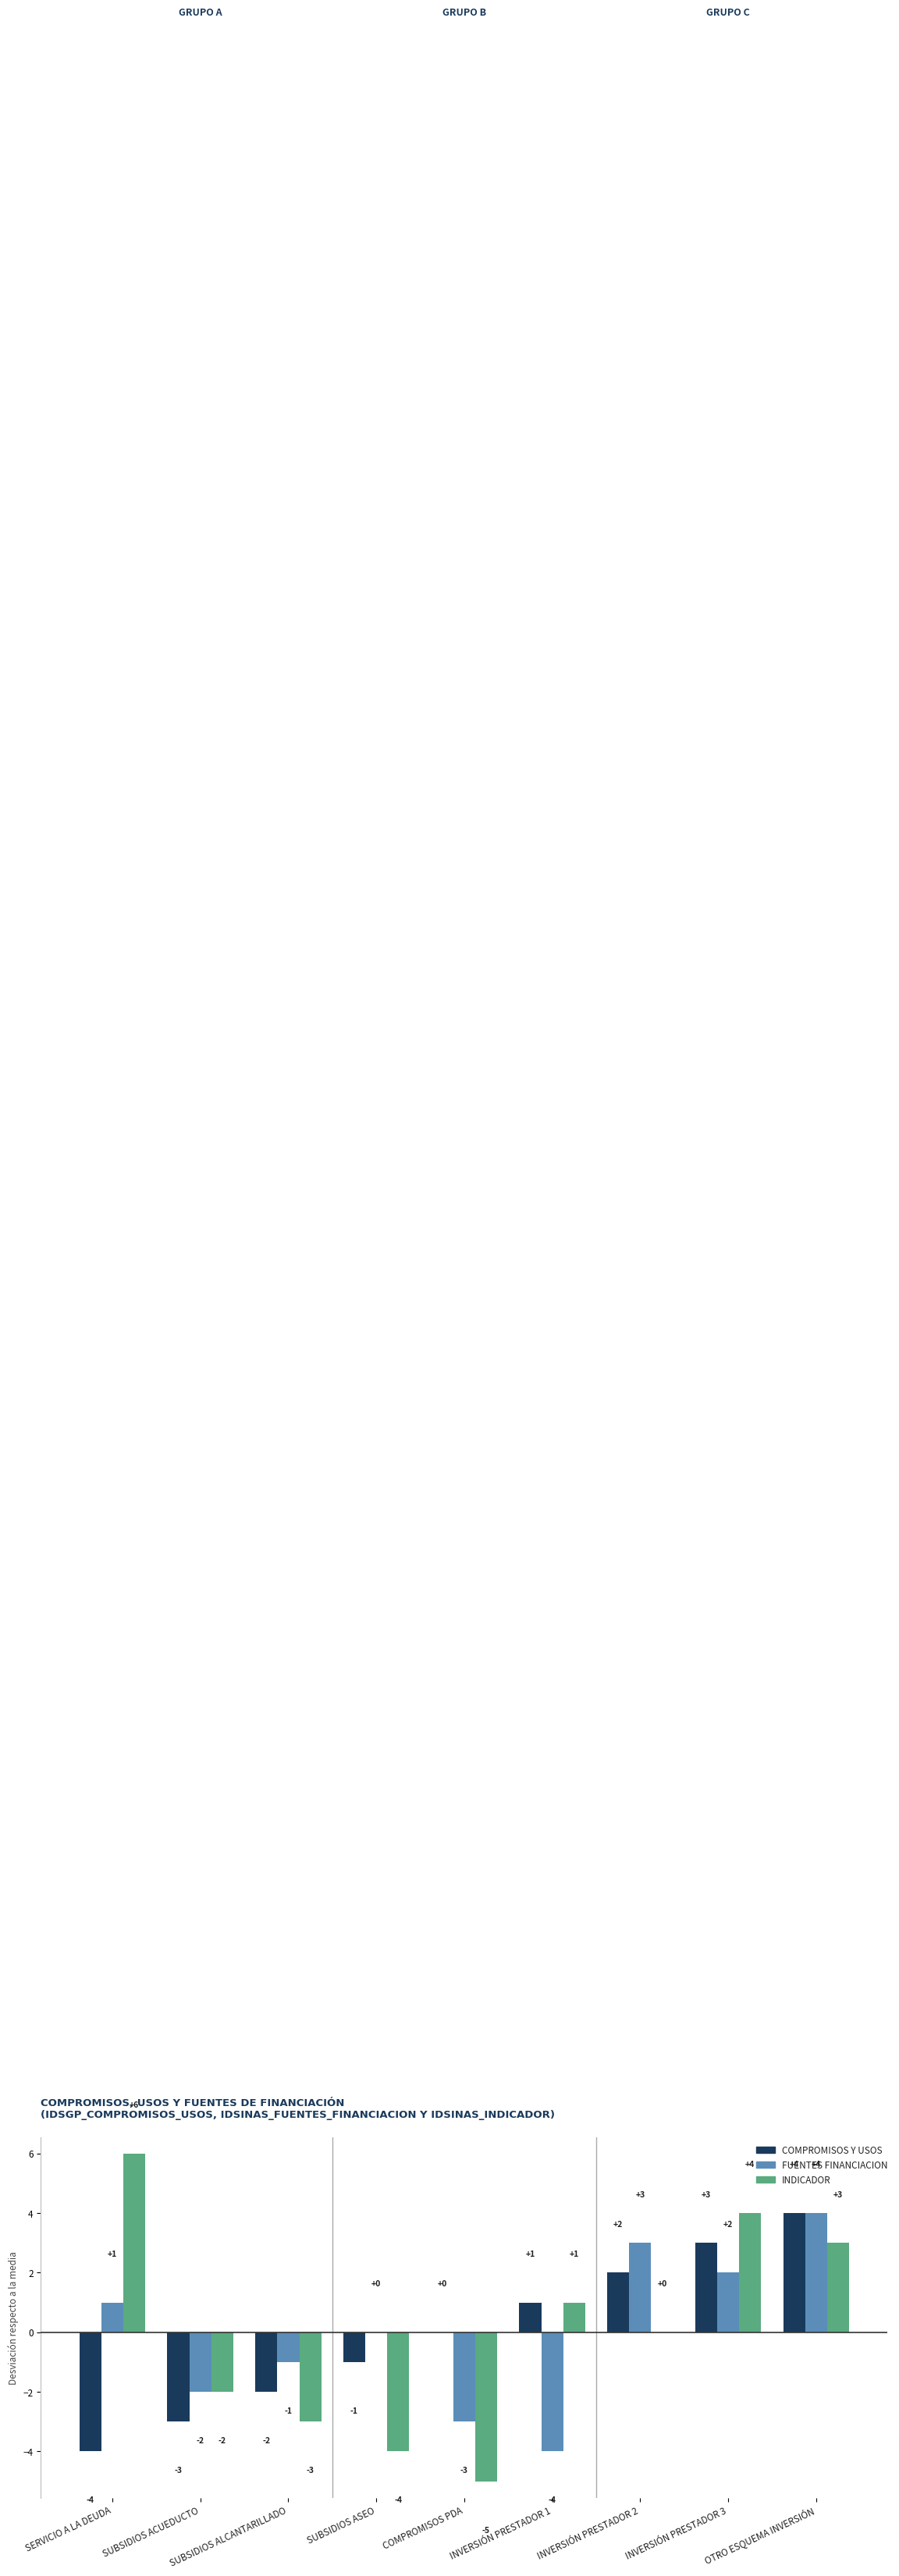

Which category has the highest value in the COMPROMISOS Y USOS series?

OTRO ESQUEMA INVERSIÓN